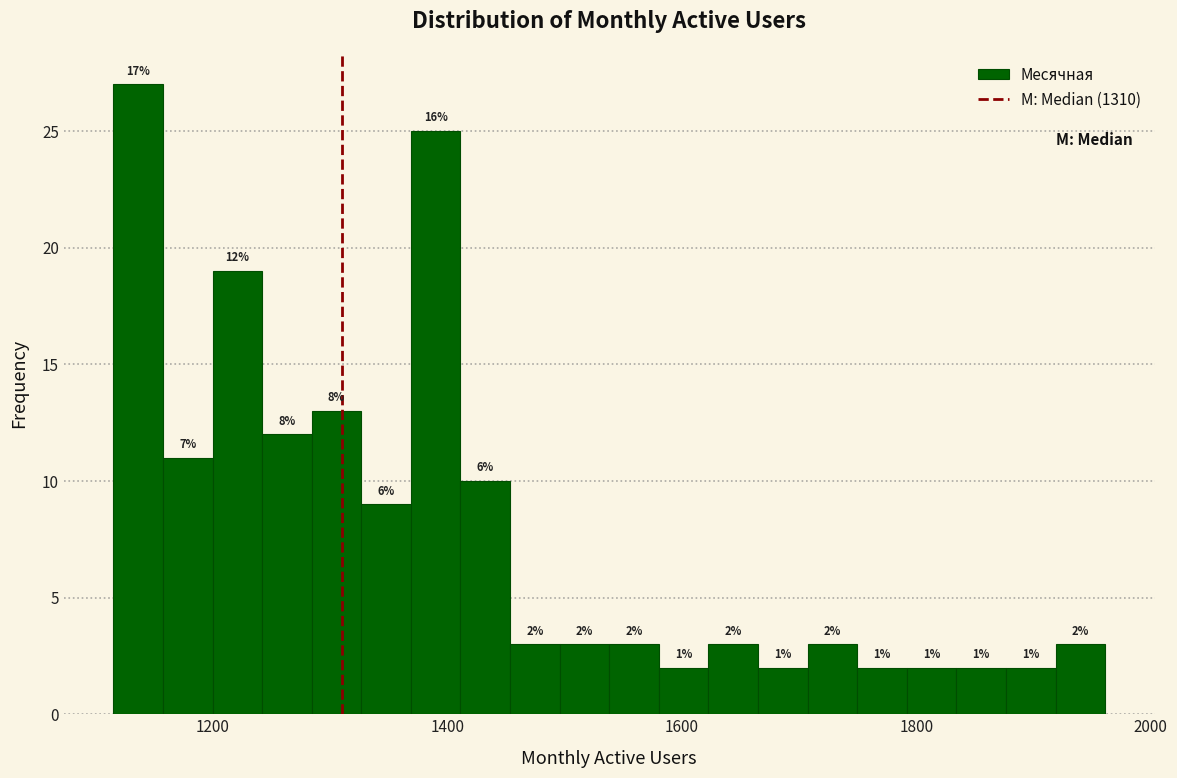

Read against the x-axis, roughly where is the centre of the tallest bar?

1140